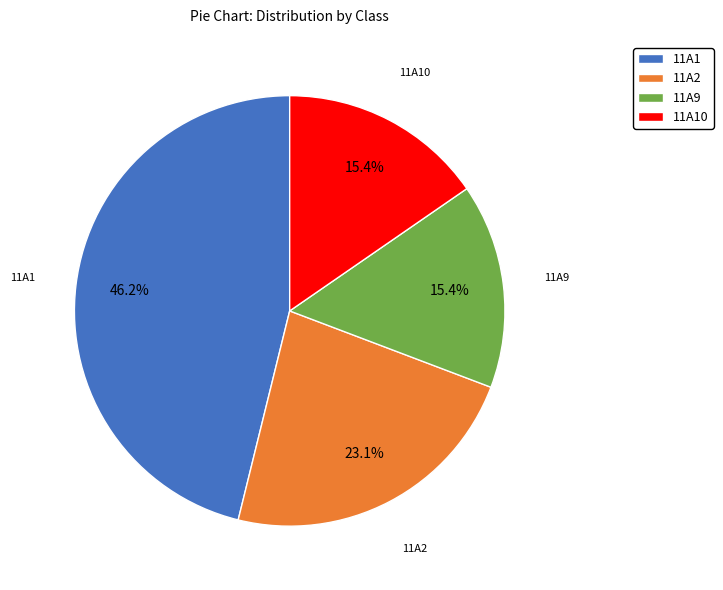

To the nearest percent, what percentage of the pie is 11A2?

23%